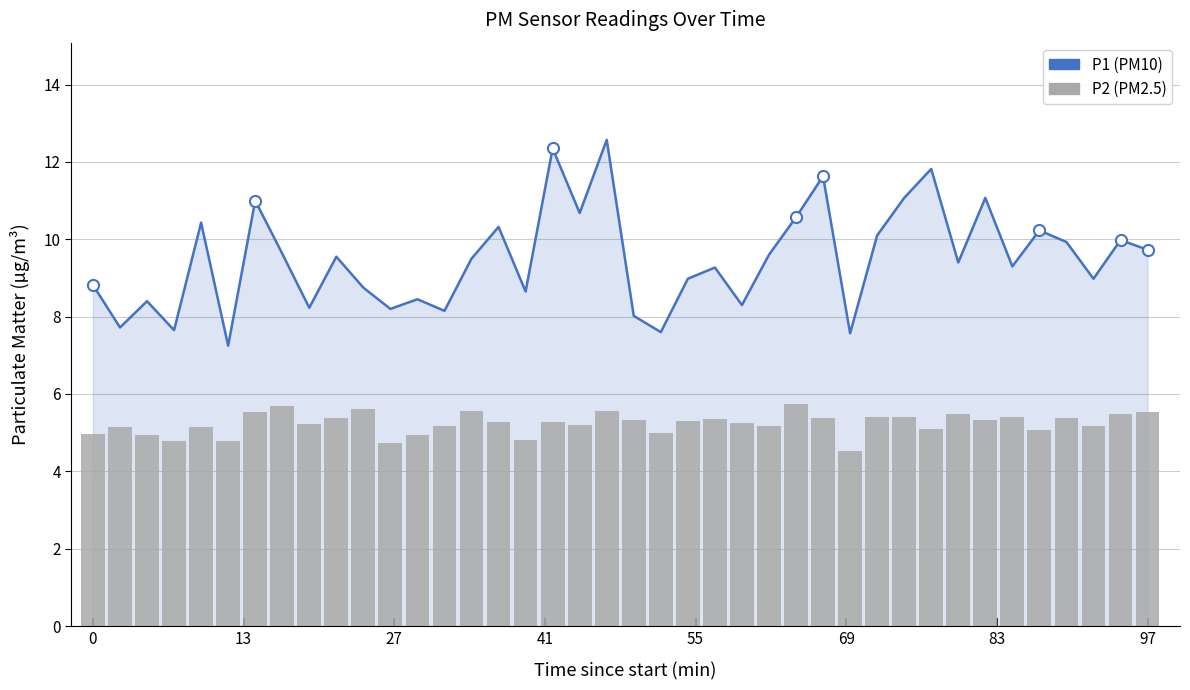

Which series has the largest range (max minus min)?

P1